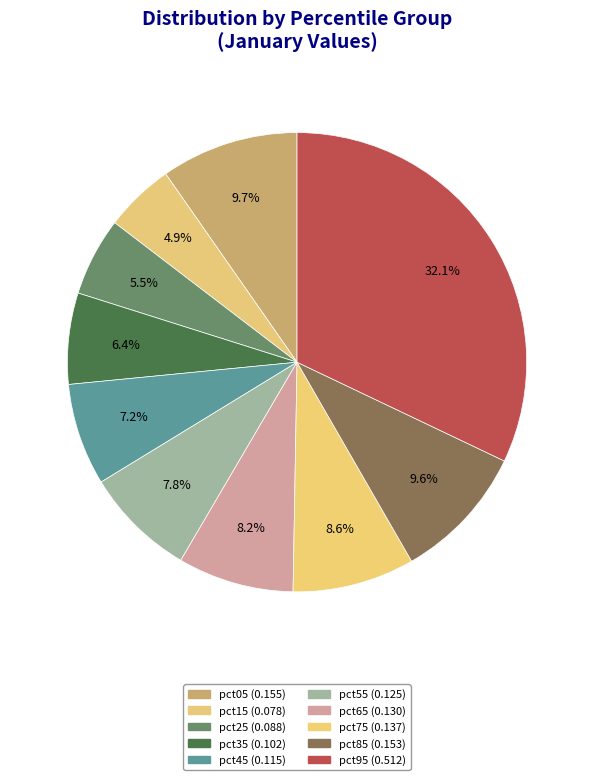

Between pct65 and pct15, which is larger?

pct65